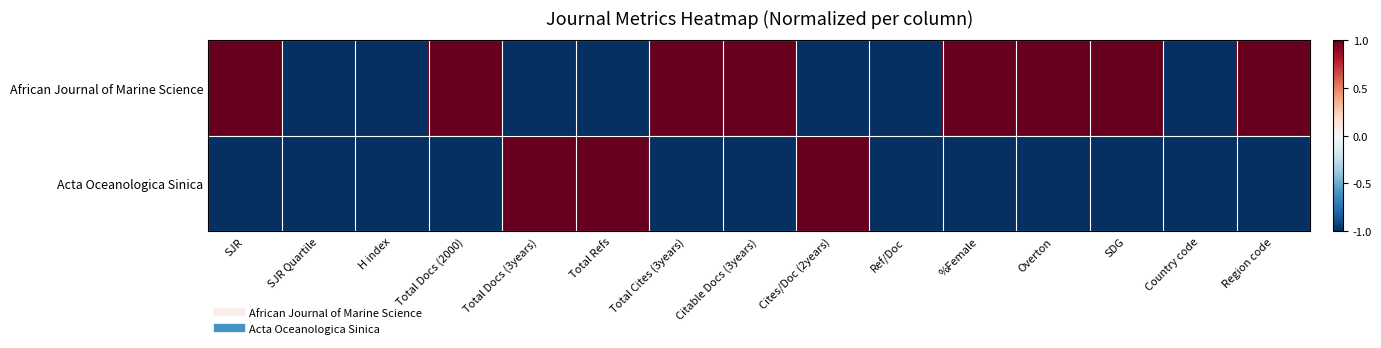

Between Cites/Doc (2years) and Total Docs (3years), which is larger?

Cites/Doc (2years)